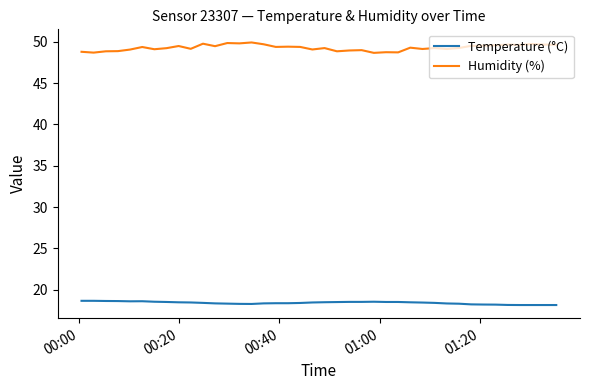

List the series in order of their overall mean, lowest first.

Temperature (°C), Humidity (%)